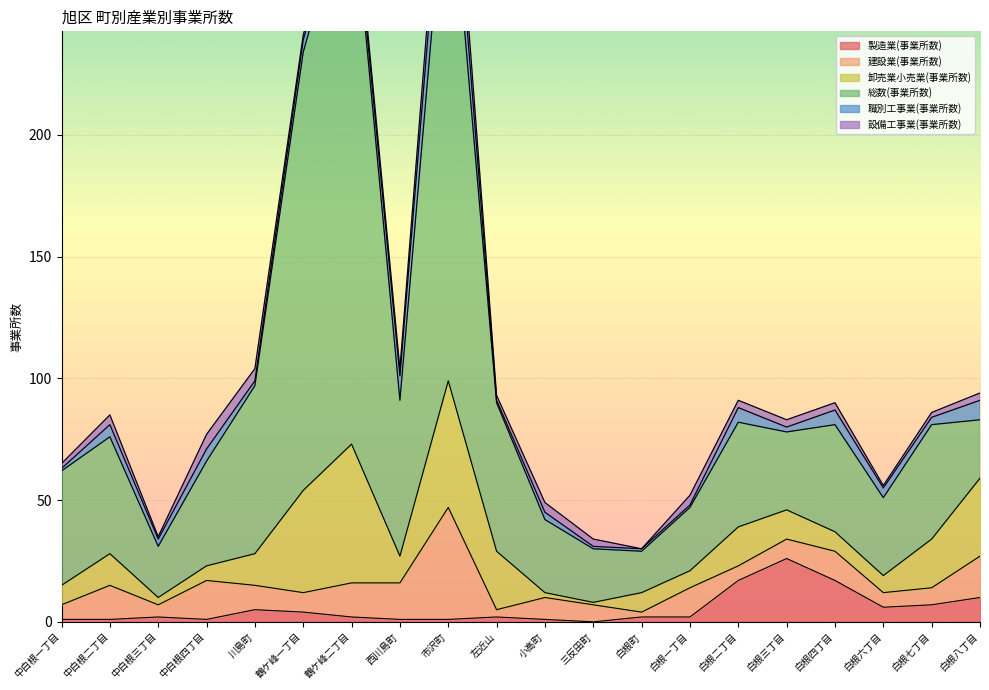

What is the difference between the 設備工事業(事業所数) values at 白根六丁目 and 白根四丁目?

2